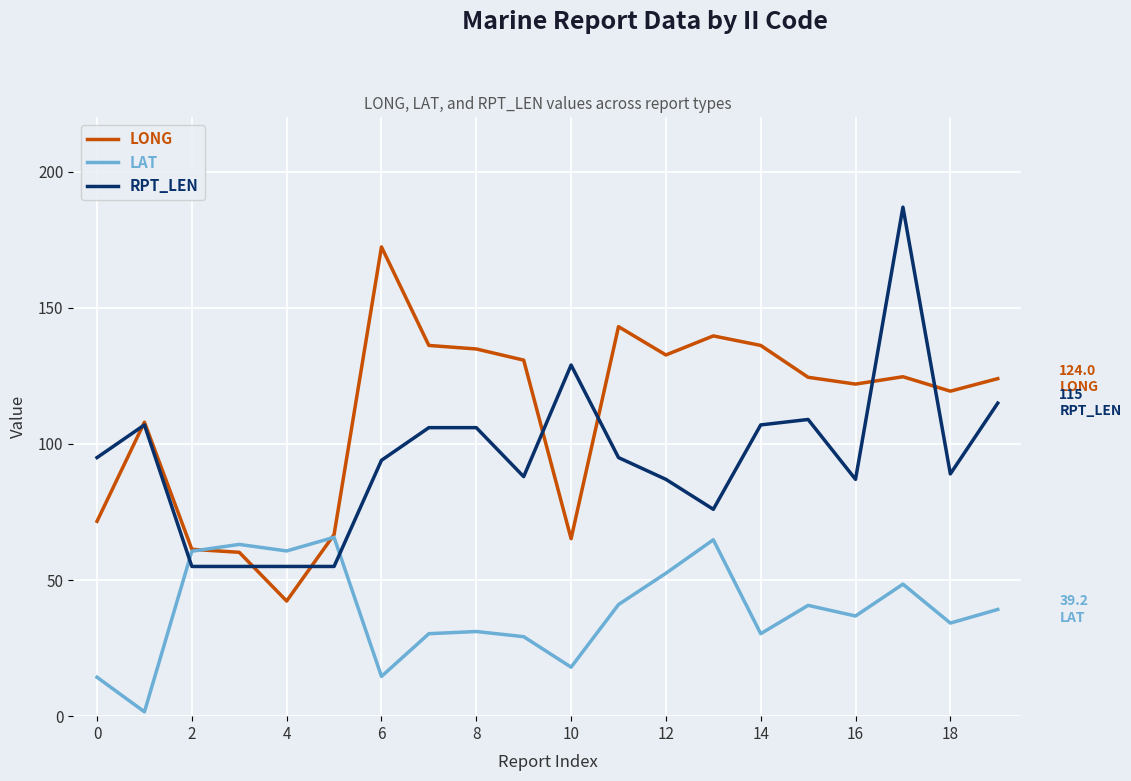

List the series in order of their peak value, lowest first.

LAT, LONG, RPT_LEN